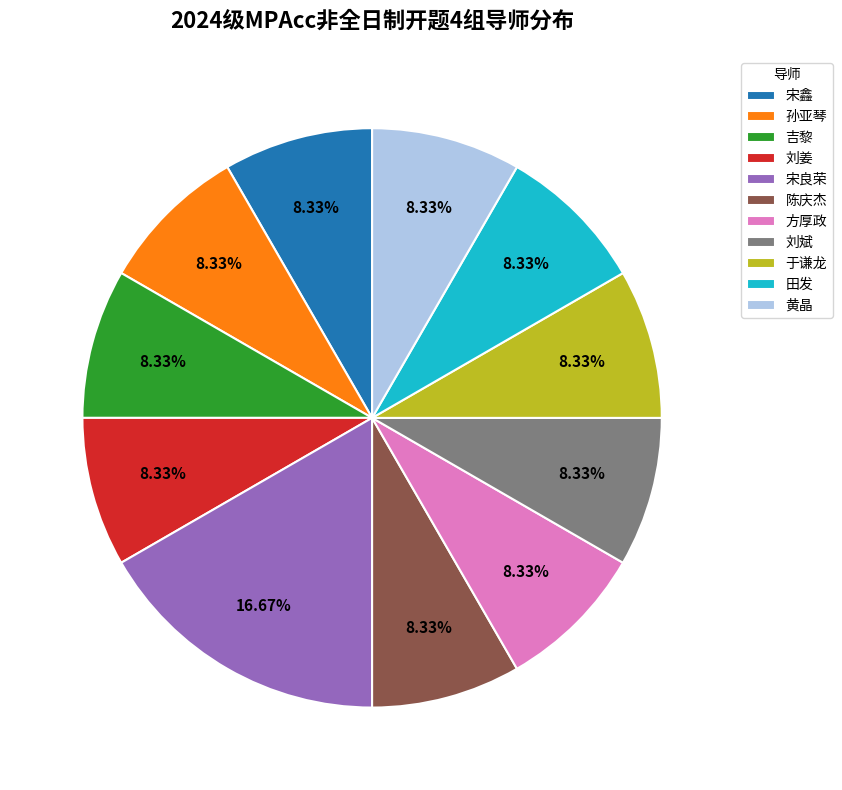

What percentage is the 田发 slice, to the nearest percent?

8%